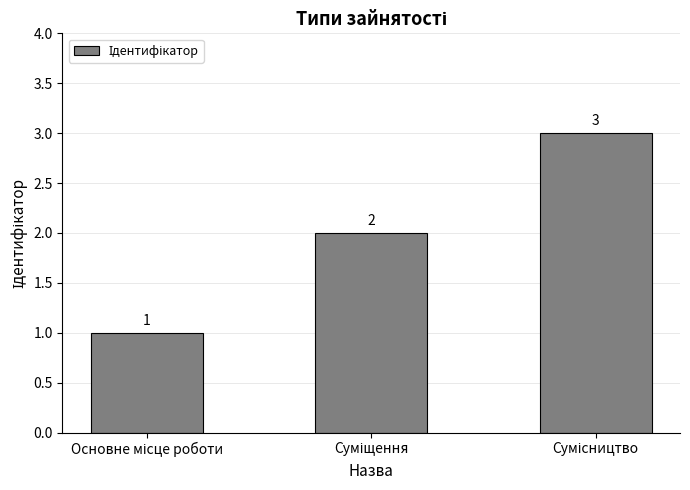

What is the sum of all values?

6